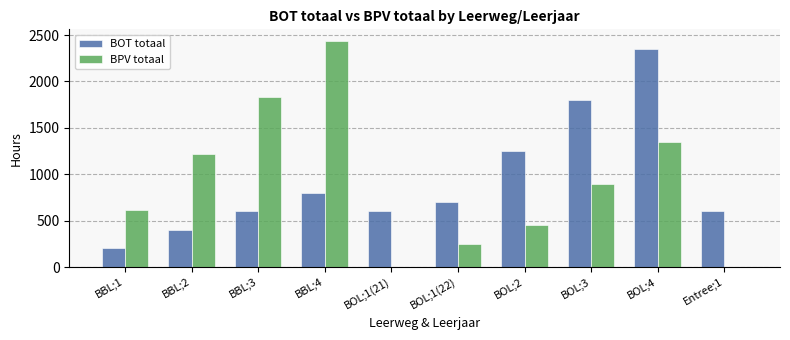

What is the sum of all BOT totaal values?

9300